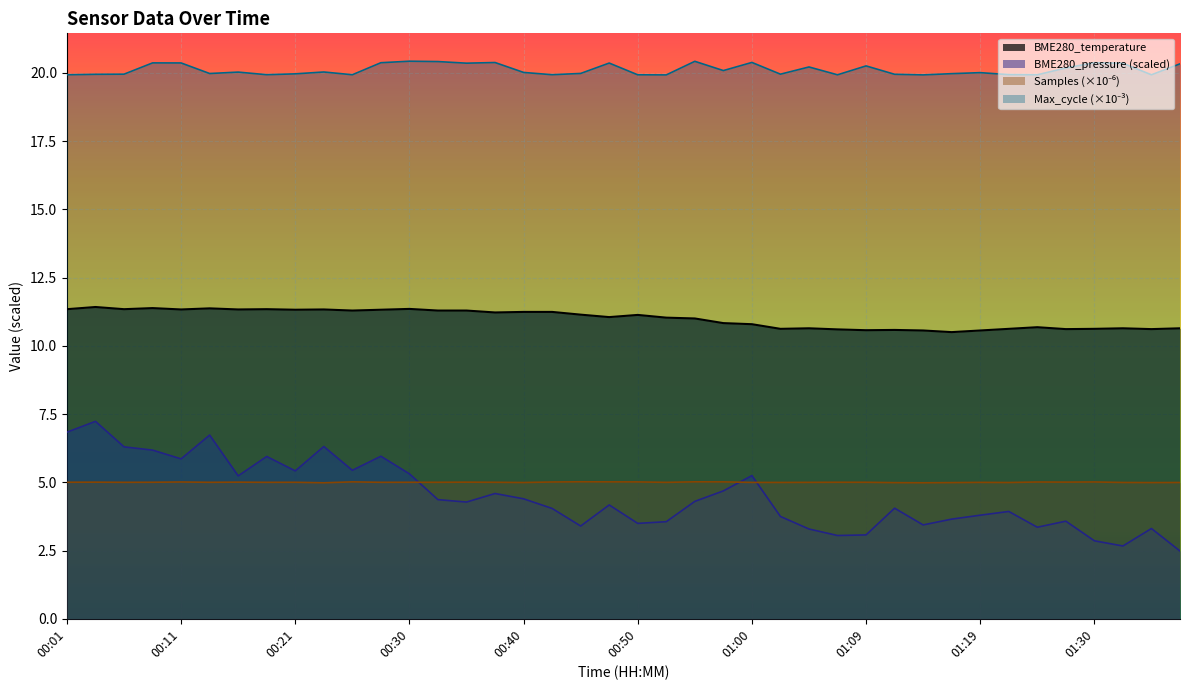

Count the number of values greater than 11.

22